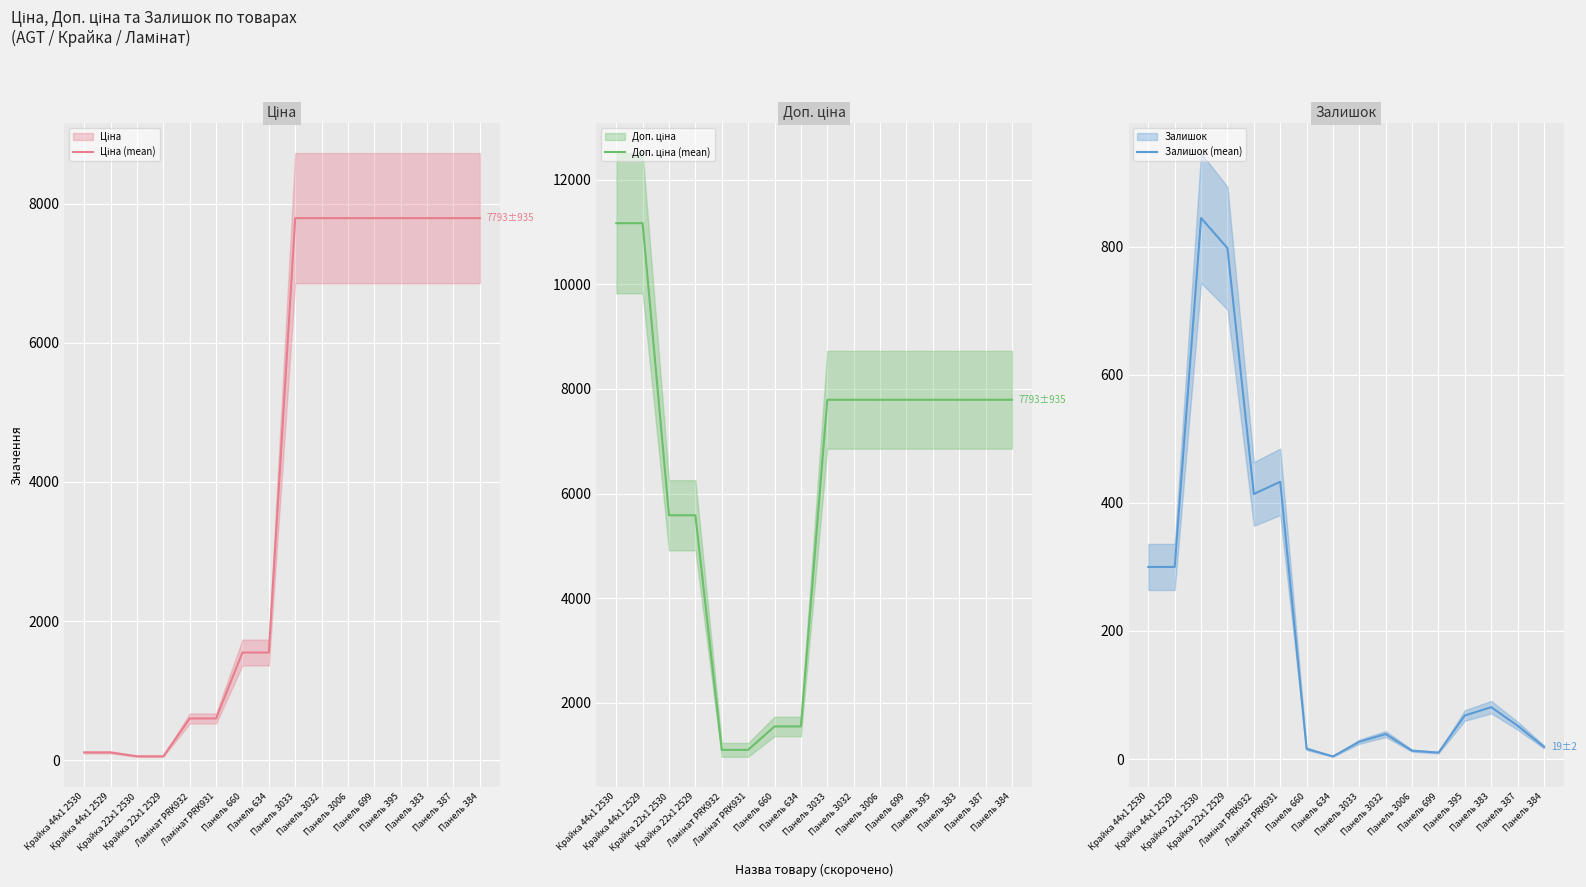

What is the value of the Ціна (mean) point at the 5th from the left?

599.9